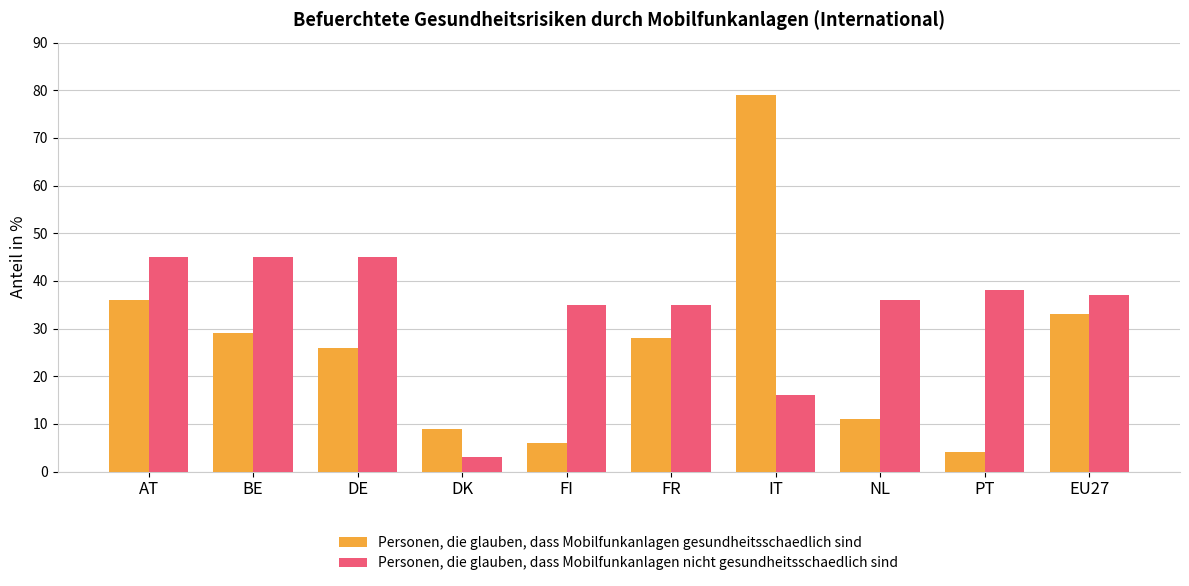

Is the value of Personen, die glauben, dass Mobilfunkanlagen gesundheitsschaedlich sind at FR greater than the value of Personen, die glauben, dass Mobilfunkanlagen nicht gesundheitsschaedlich sind at FR?

No